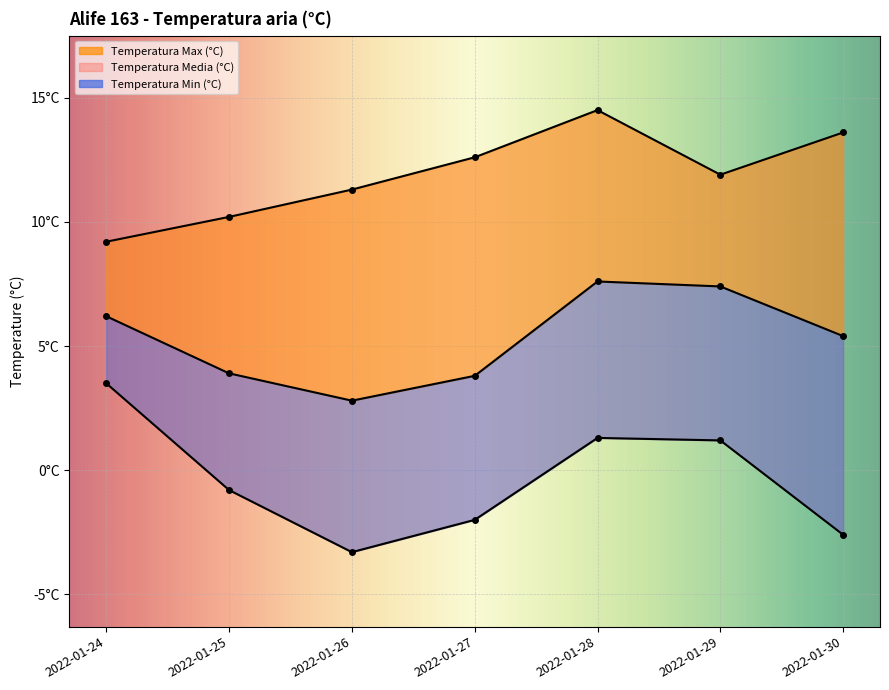

The value of Temperatura Media (°C) at 2022-01-29 is 11.2. True or false?

False